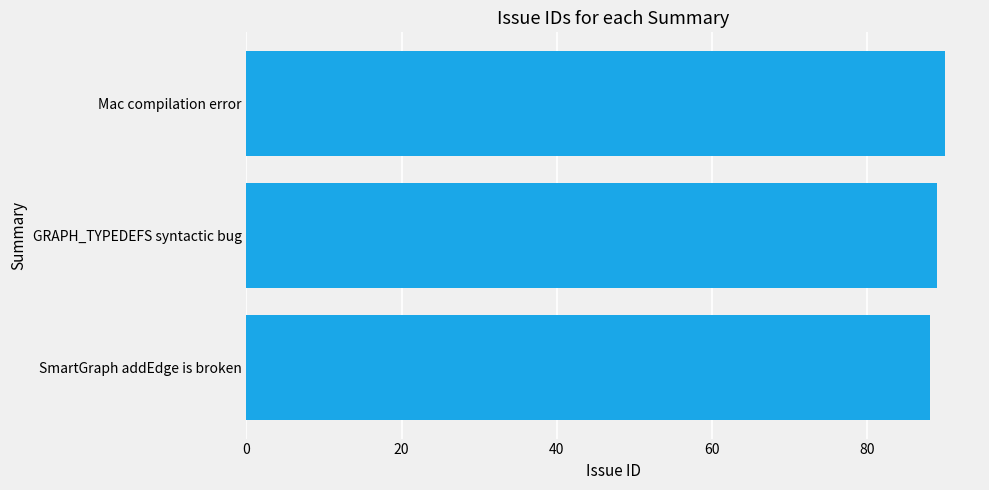

What is the smallest value displayed?

88